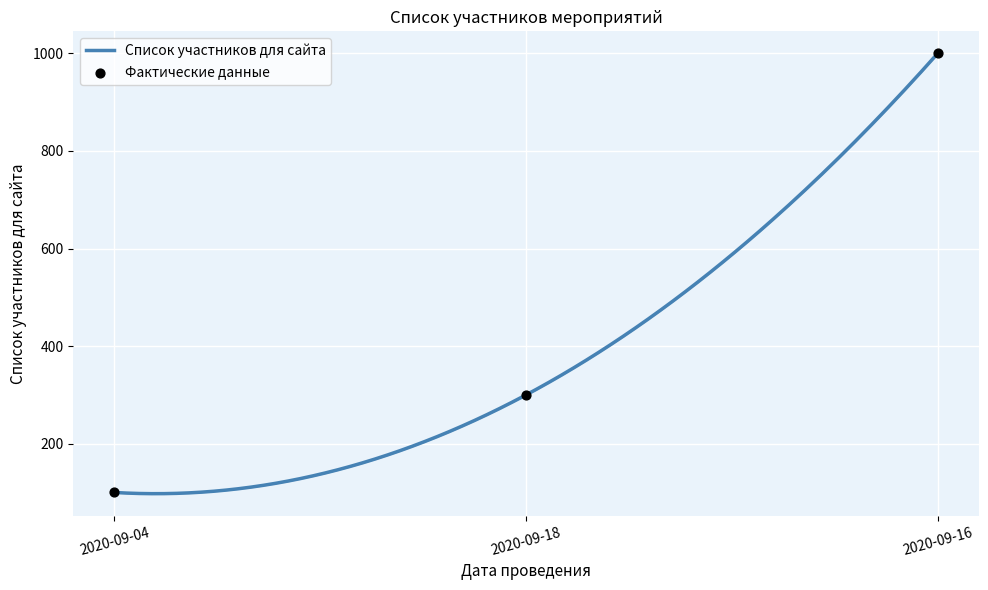

What is the ratio of the value at 2020-09-04 to the value at 2020-09-16?

0.1